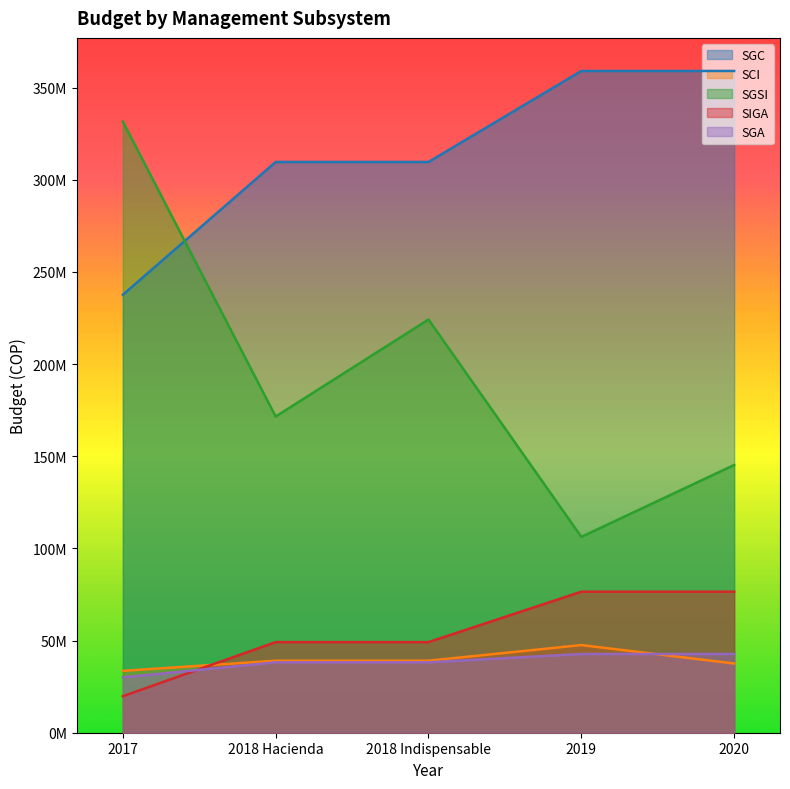

What is the value of the SIGA point at the 5th from the left?

76500000.0